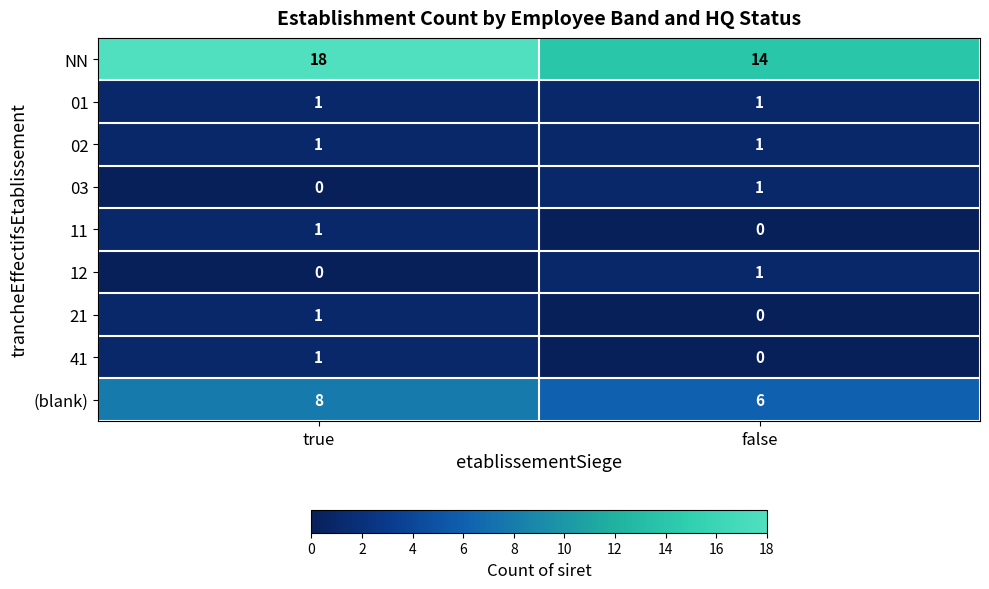

At how many categories does at least one series exceed 0?

2